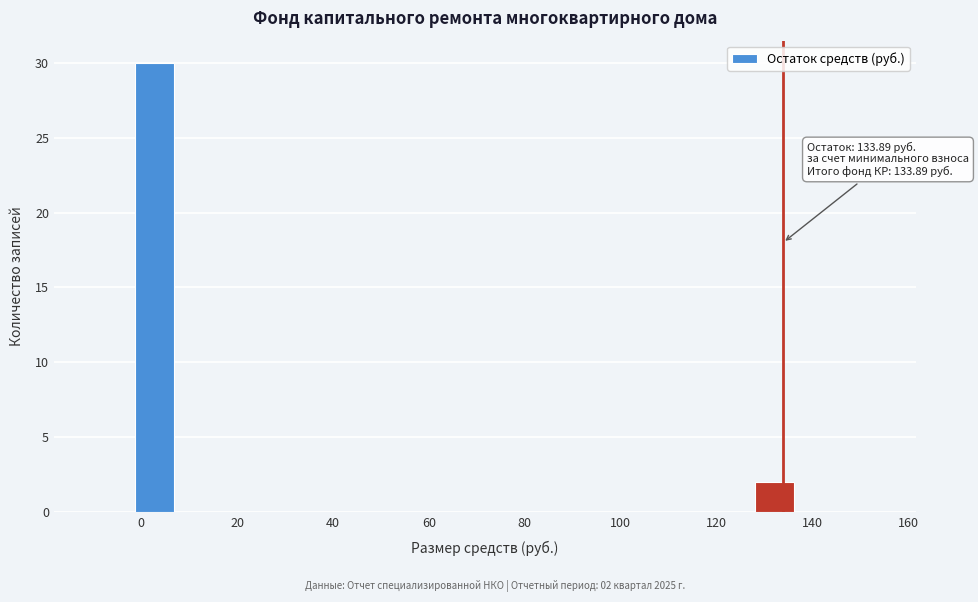

Which range on the x-axis has the tallest bar?

-2 to 8